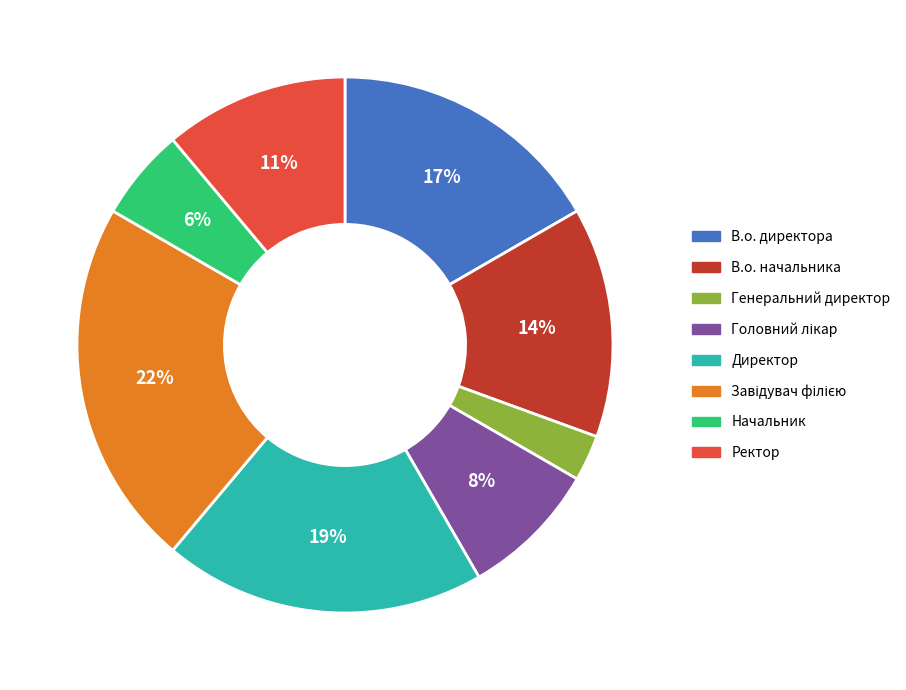

What is the ratio of the value at Ректор to the value at В.о. начальника?

0.8